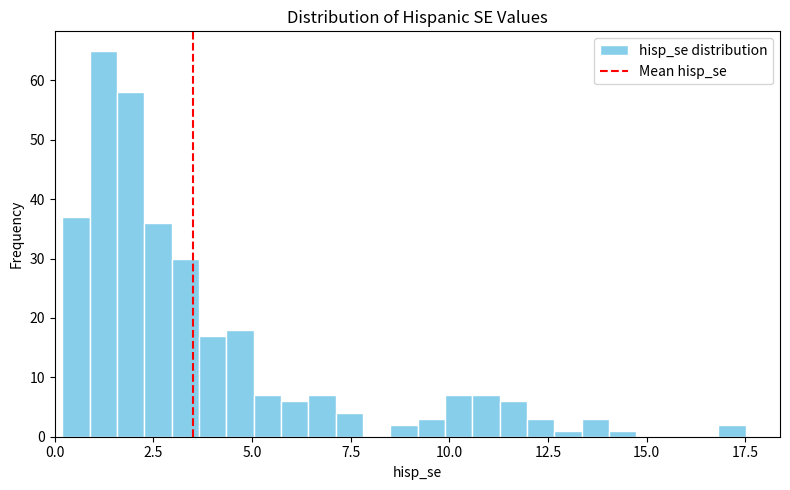

Around what value on the x-axis is the tallest bar? Give the approximate position of its centre, as read against the axis.

1.0